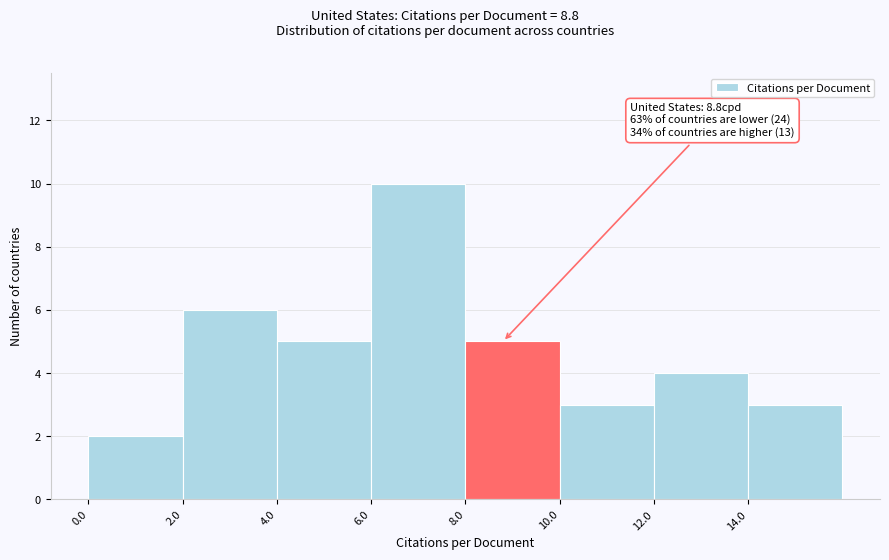

Which range on the x-axis has the tallest bar?

6 to 8